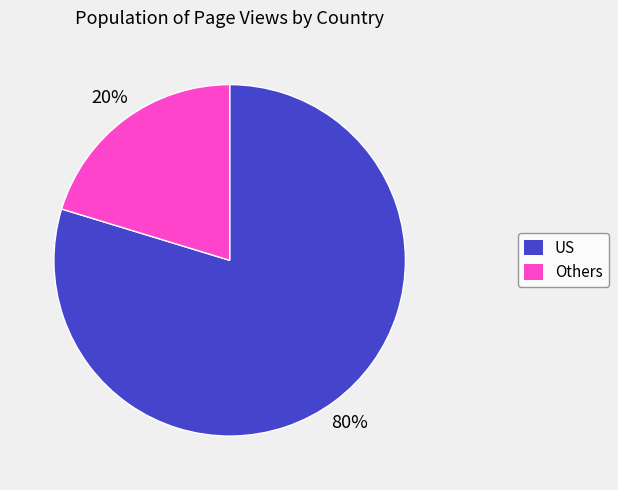

Is there a majority slice in this chart?

Yes